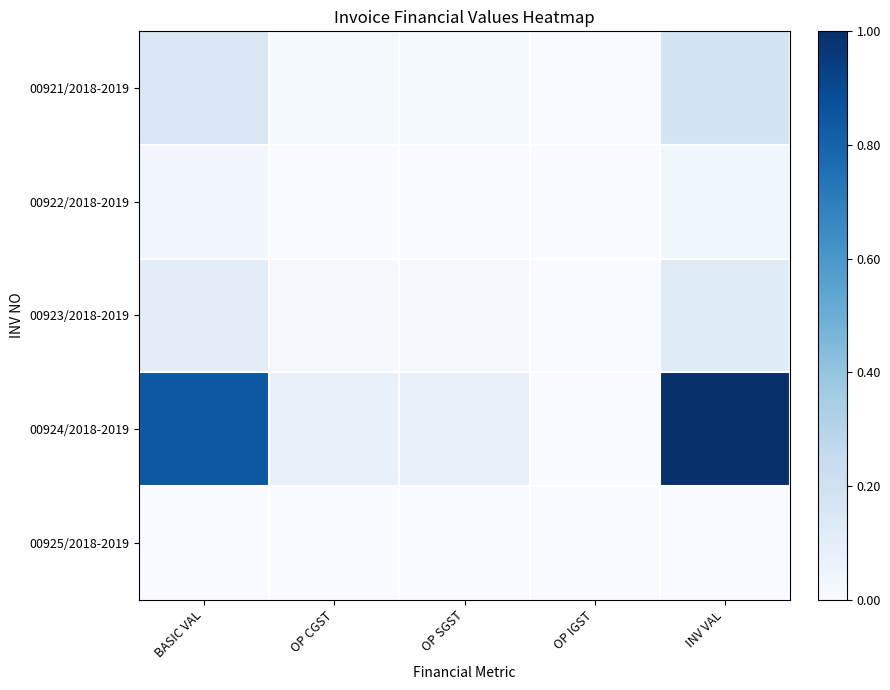

How many data points does each series have?

5